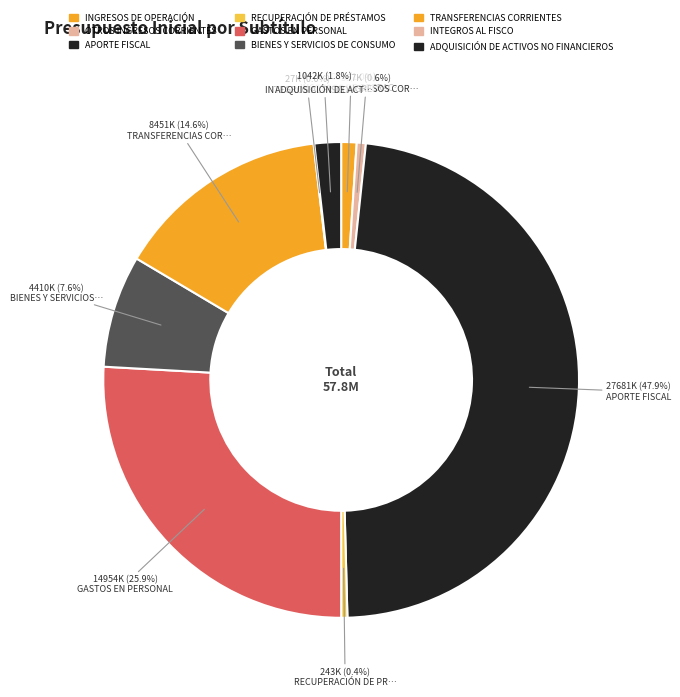

What is the largest slice in the pie chart?

APORTE FISCAL